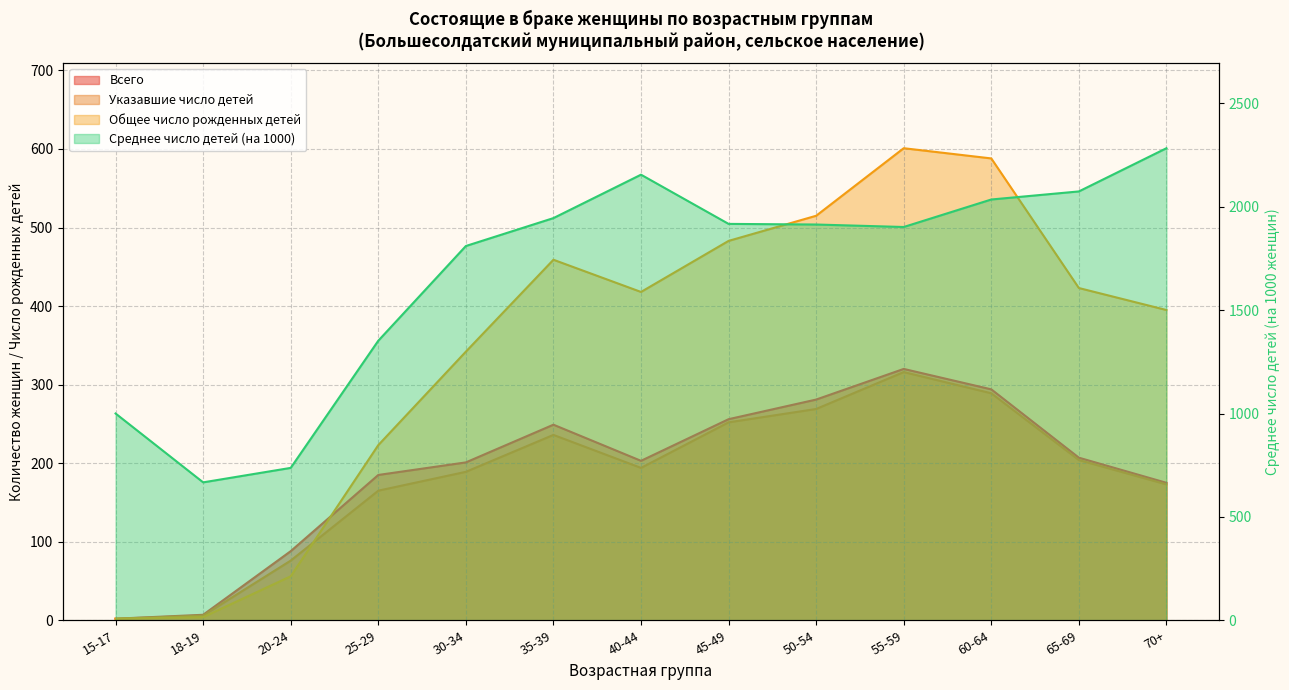

True or false: Всего has a value of 2 at 15-17.

True